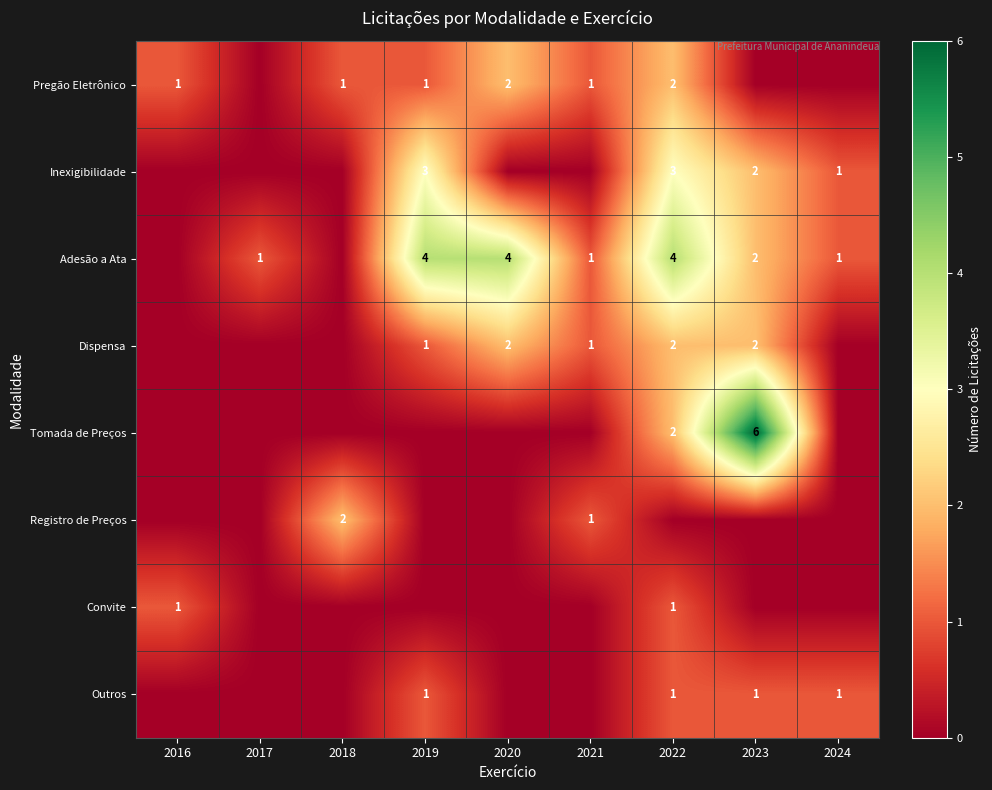

What is the difference between the Pregão Eletrônico values at 2024 and 2022?

2